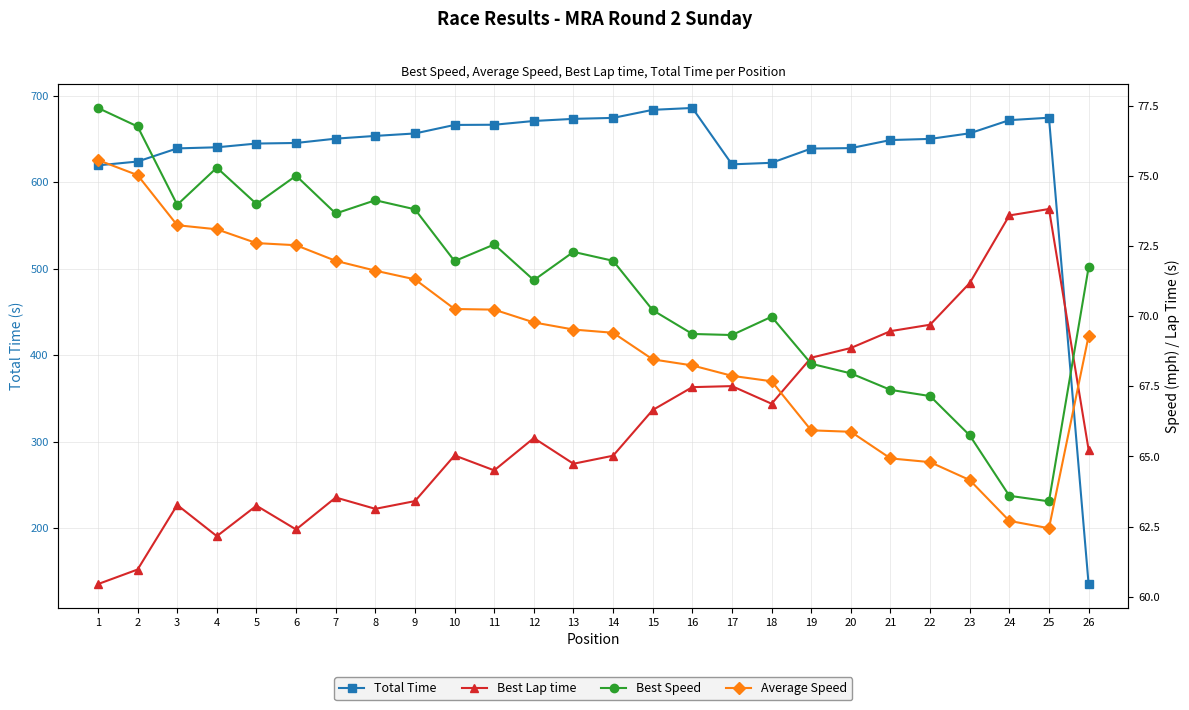

What is the sum of the Best Speed values at 6 and 24?

138.6